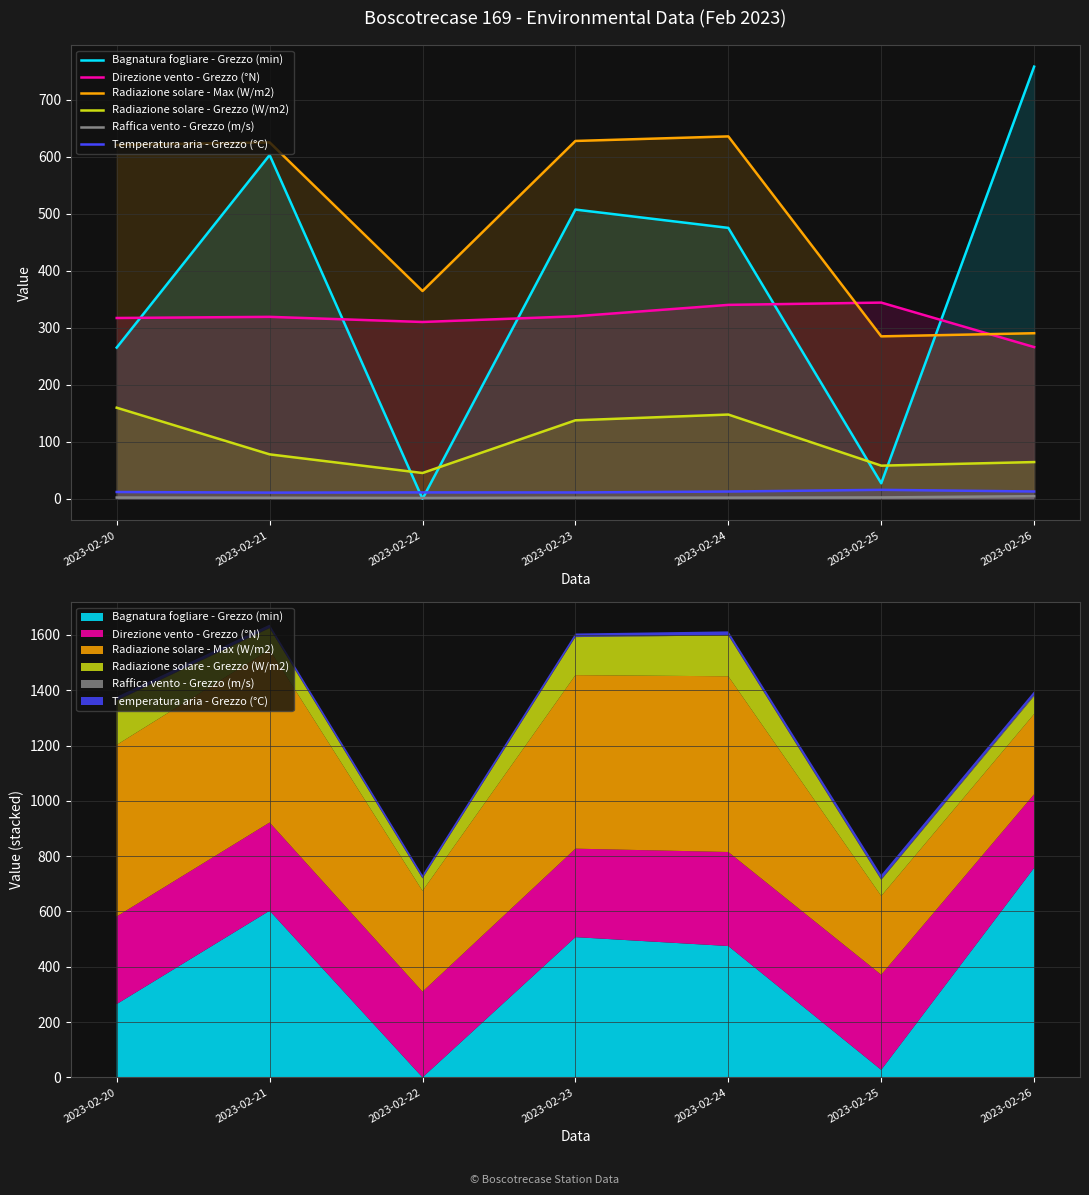

Reading left to right, extract all data points from this chart.

Bagnatura fogliare - Grezzo (min): 2023-02-20=265.1	2023-02-21=602.7	2023-02-22=0.0	2023-02-23=507.1	2023-02-24=475.0	2023-02-25=27.2	2023-02-26=757.7
Direzione vento - Grezzo (°N): 2023-02-20=317.0	2023-02-21=319.0	2023-02-22=310.0	2023-02-23=320.0	2023-02-24=340.0	2023-02-25=344.0	2023-02-26=266.0
Radiazione solare - Max (W/m2): 2023-02-20=620.3	2023-02-21=624.9	2023-02-22=364.3	2023-02-23=627.4	2023-02-24=635.4	2023-02-25=284.8	2023-02-26=290.3
Radiazione solare - Grezzo (W/m2): 2023-02-20=159.7	2023-02-21=77.9	2023-02-22=45.2	2023-02-23=137.6	2023-02-24=147.7	2023-02-25=58.1	2023-02-26=64.4
Raffica vento - Grezzo (m/s): 2023-02-20=2.2	2023-02-21=1.8	2023-02-22=1.4	2023-02-23=1.9	2023-02-24=2.0	2023-02-25=2.4	2023-02-26=4.6
Temperatura aria - Grezzo (°C): 2023-02-20=11.9	2023-02-21=10.8	2023-02-22=11.2	2023-02-23=11.1	2023-02-24=12.7	2023-02-25=15.7	2023-02-26=12.8